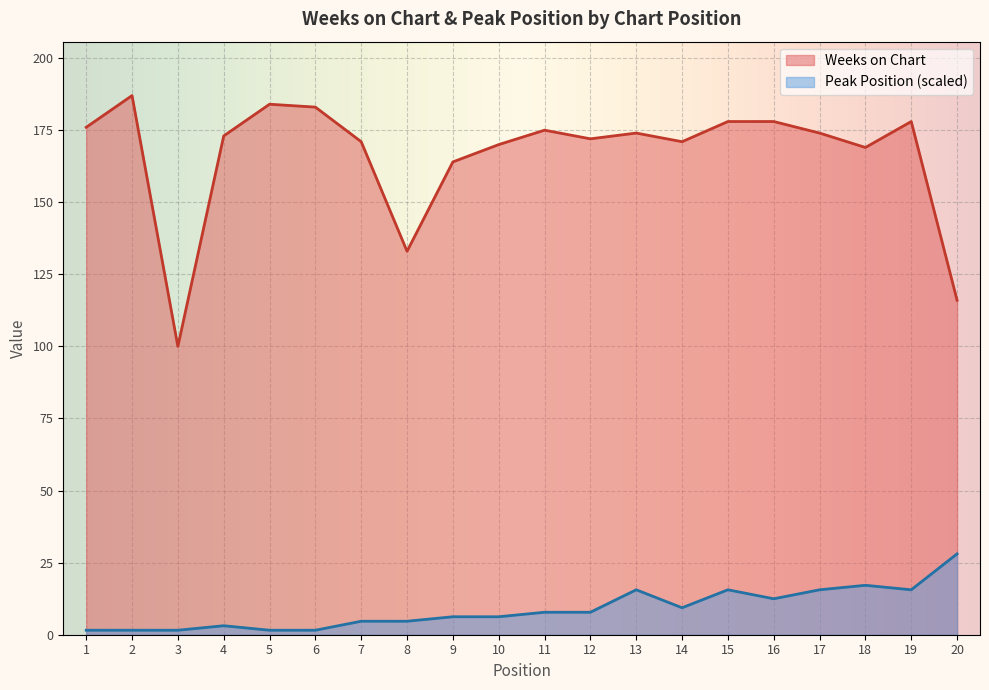

Reading left to right, extract all data points from this chart.

Weeks on Chart: 176.0	187.0	100.0	173.0	184.0	183.0	171.0	133.0	164.0	170.0	175.0	172.0	174.0	171.0	178.0	178.0	174.0	169.0	178.0	116.0
Peak Position: 1.6	1.6	1.6	3.1	1.6	1.6	4.7	4.7	6.2	6.2	7.8	7.8	15.6	9.3	15.6	12.5	15.6	17.1	15.6	28.1